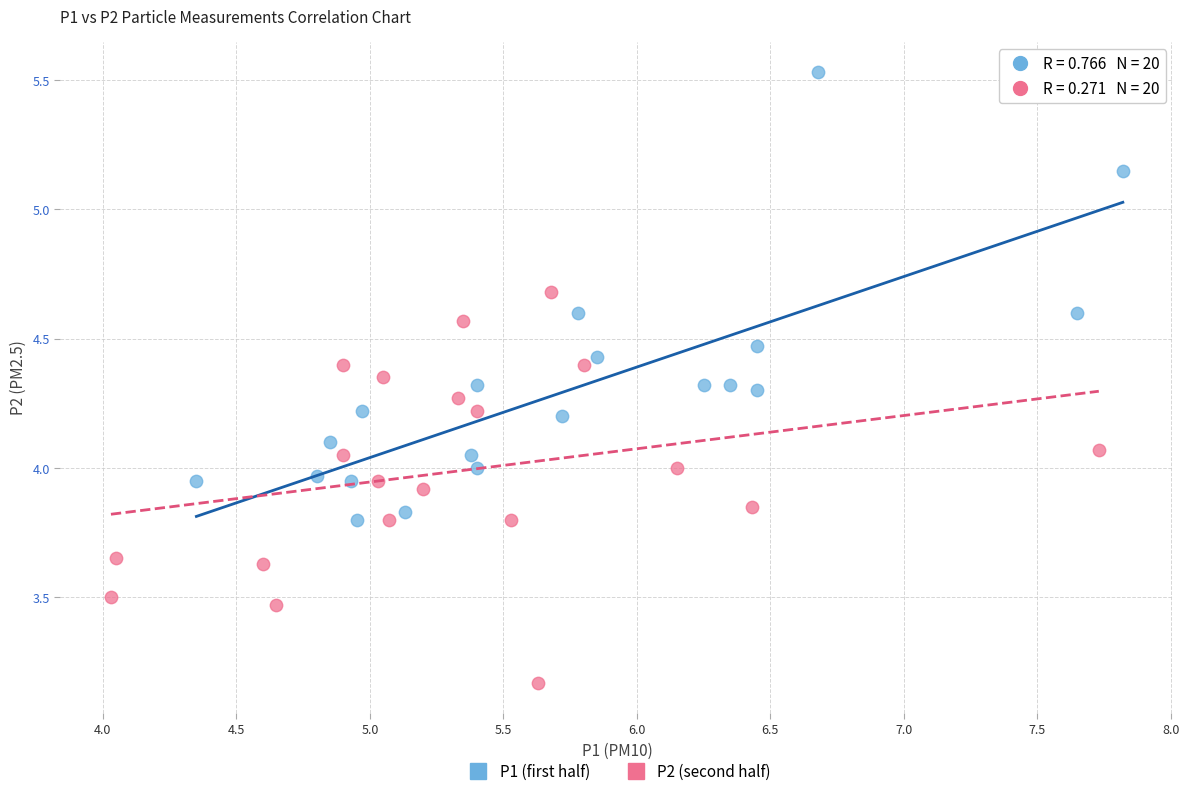

Which series contains the highest Y value?

P1 (first half)